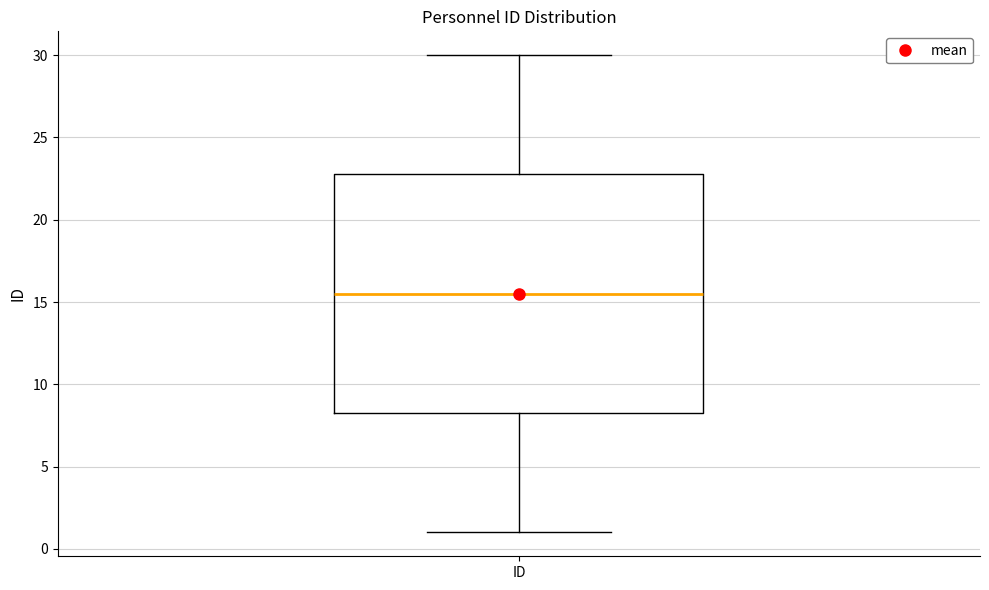

Transcribe this box plot: give where the median line is, the range the box spans, and where the two whiskers end, as read against the y-axis. The values are not printed on the chart, so give them approximately, as read against the axis.

median 15.5, box 8.5 to 23.0, whiskers 1.0 to 30.0